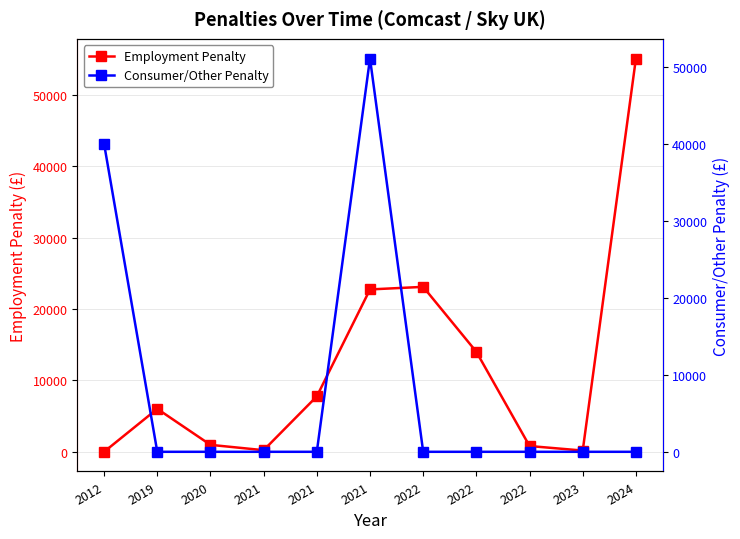

At 2022, list the series in order from largest to smallest.

Employment Penalty, Consumer/Other Penalty